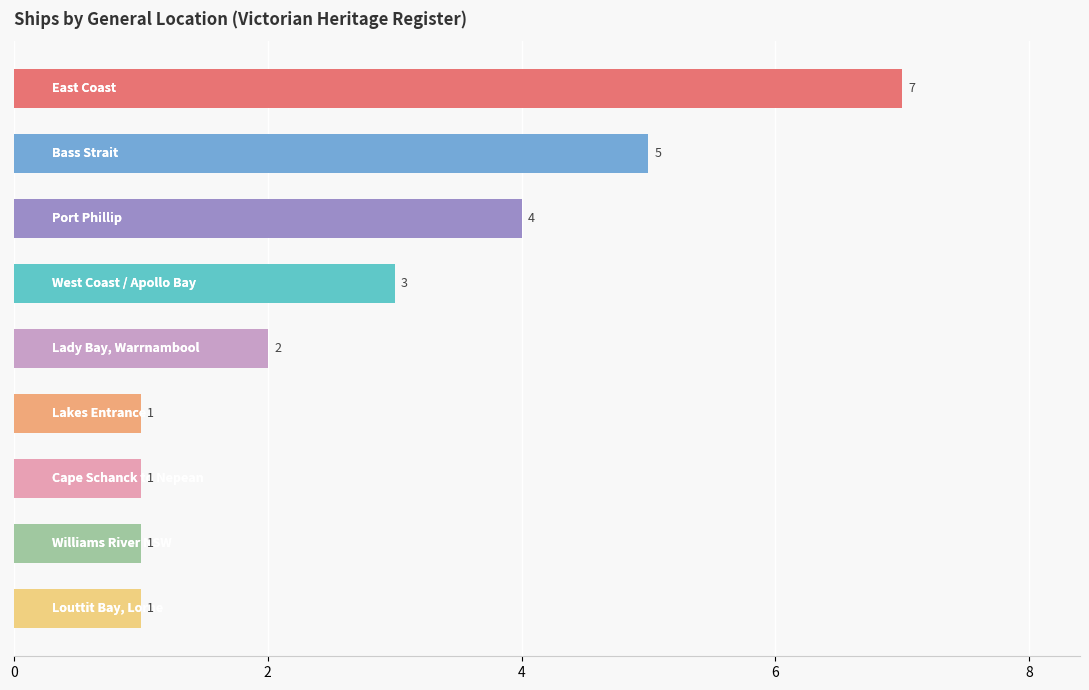

What is the greatest value displayed?

7